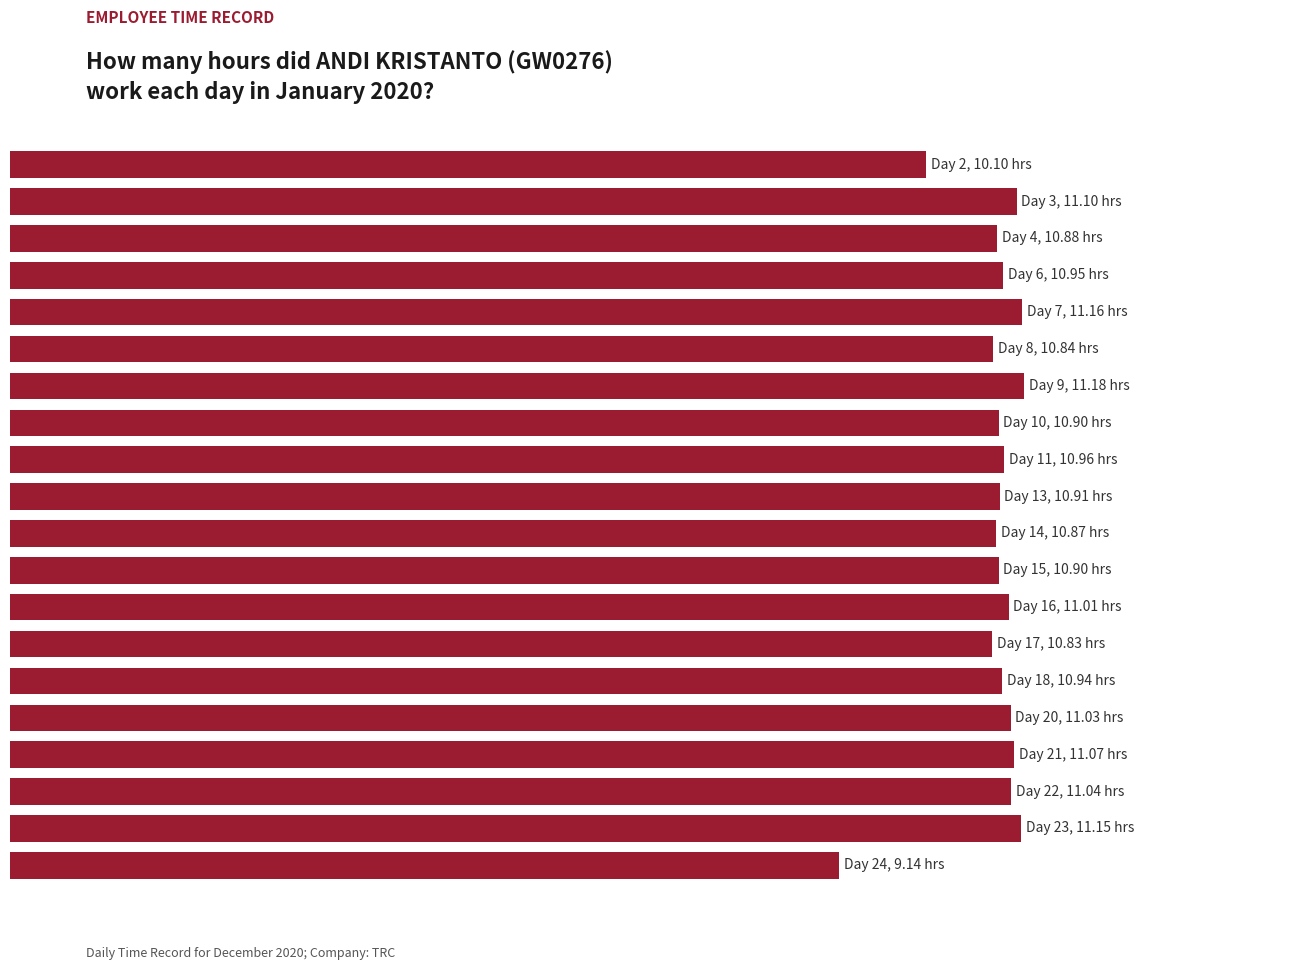

Does the chart contain stacked bars?

No